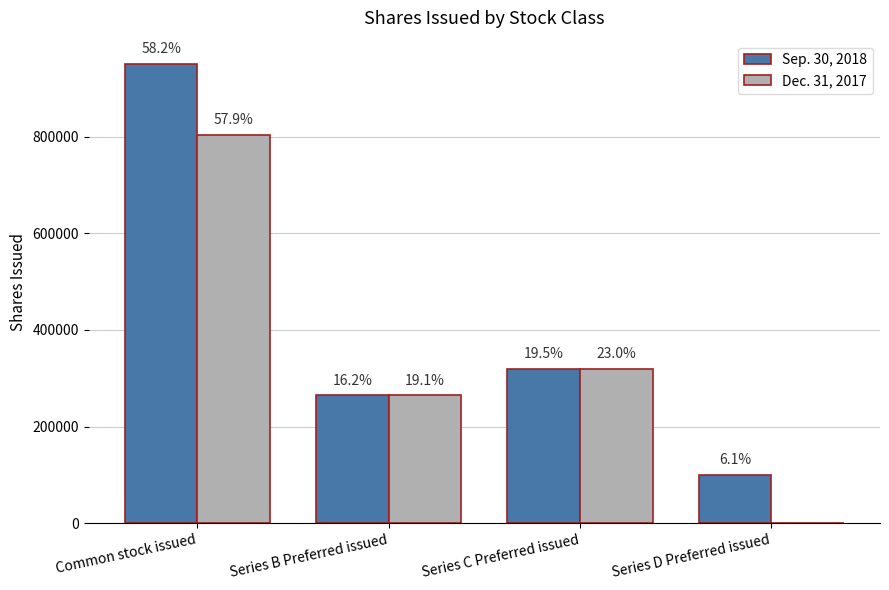

Are the bars grouped side by side (vs. stacked)?

Yes